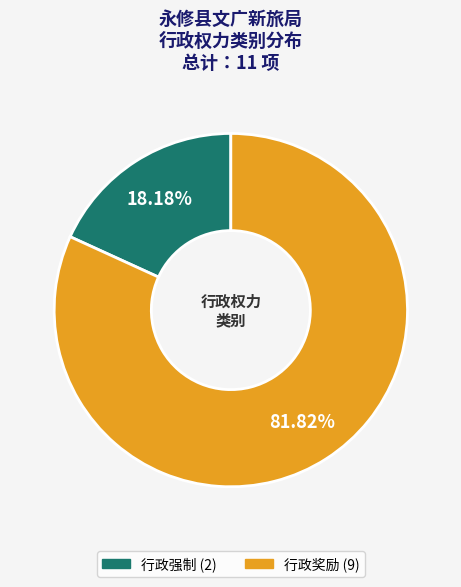

What percentage is the 行政强制 slice, to the nearest percent?

18%